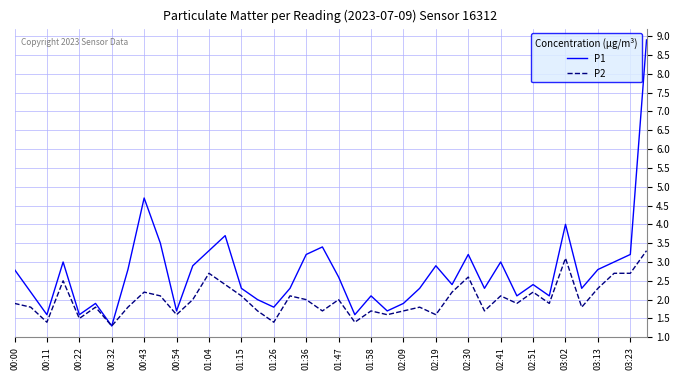

Rank the series by their maximum value, from lowest to highest.

P2, P1